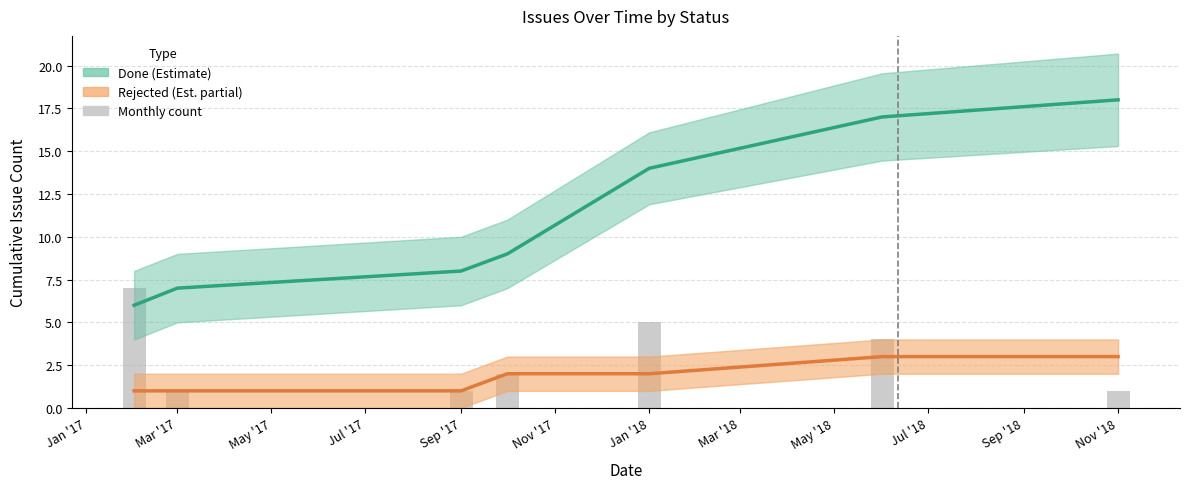

Reading right to left, list all the values displayed in this chart.

Done (Estimate): 18	17	14	9	8	7	6
Rejected (Estimate partial): 3	3	2	2	1	1	1